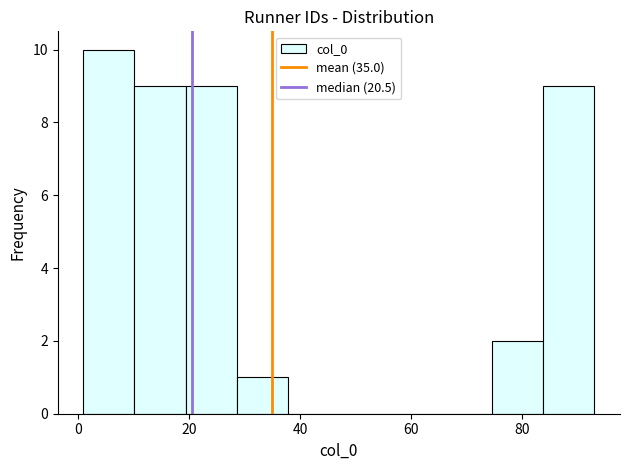

Over which range of the x-axis is the bar tallest?

1.0 to 10.2